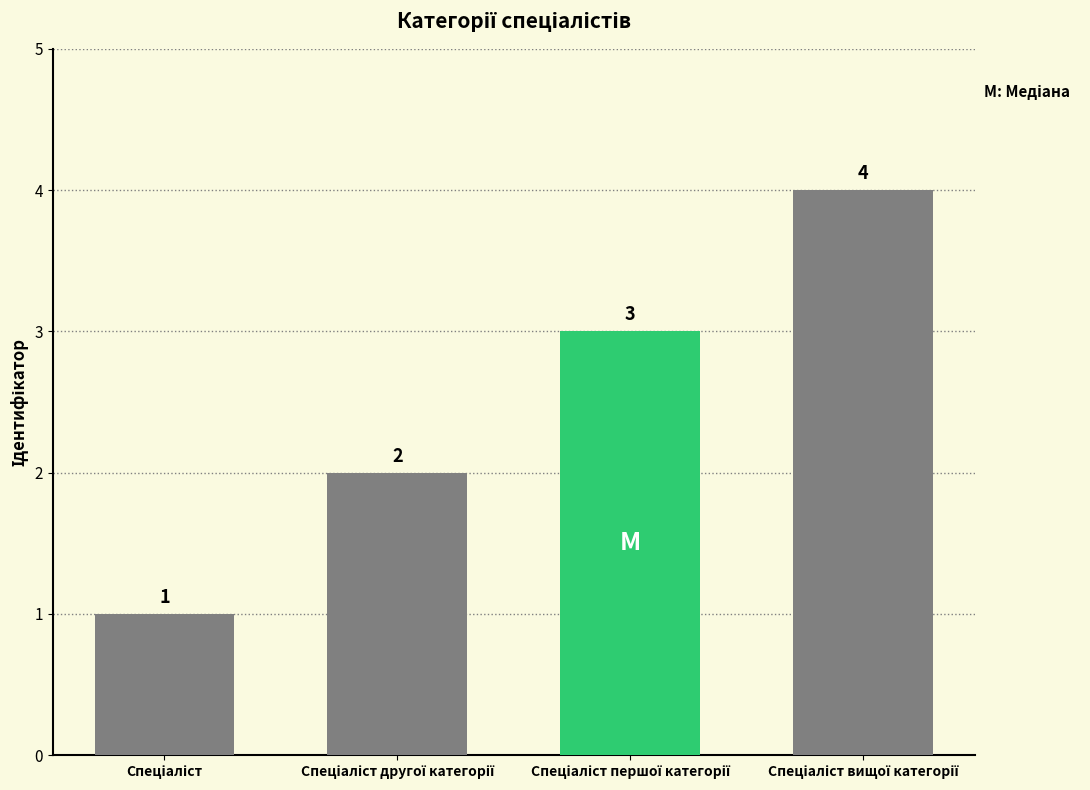

What is the maximum value shown in the chart?

4